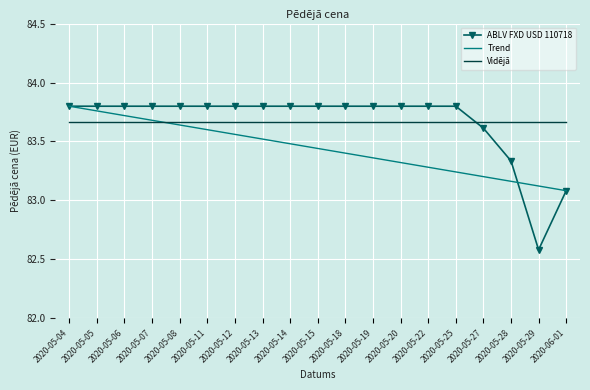

What is the difference between the highest and lowest values at 2020-05-20?

0.5